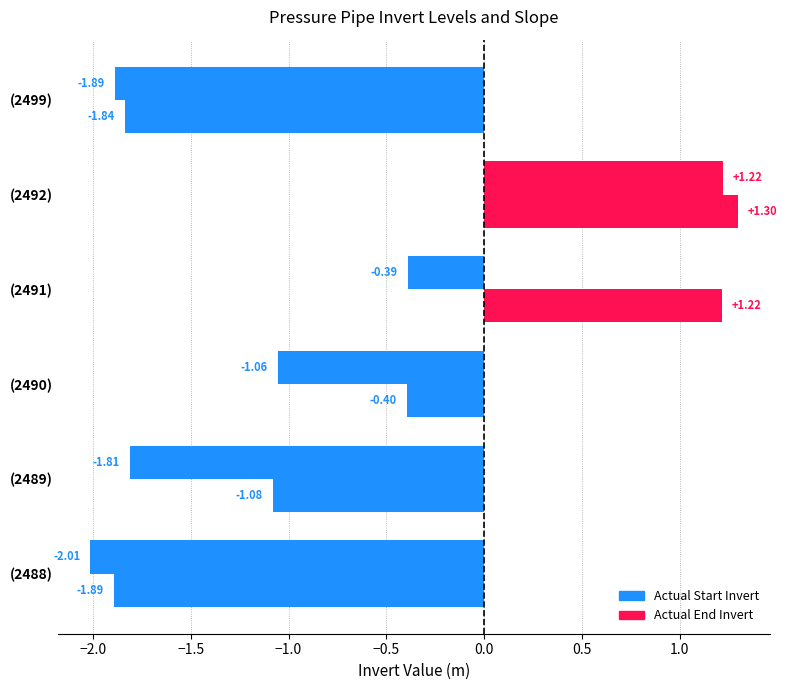

Count the number of data series in this chart.

2